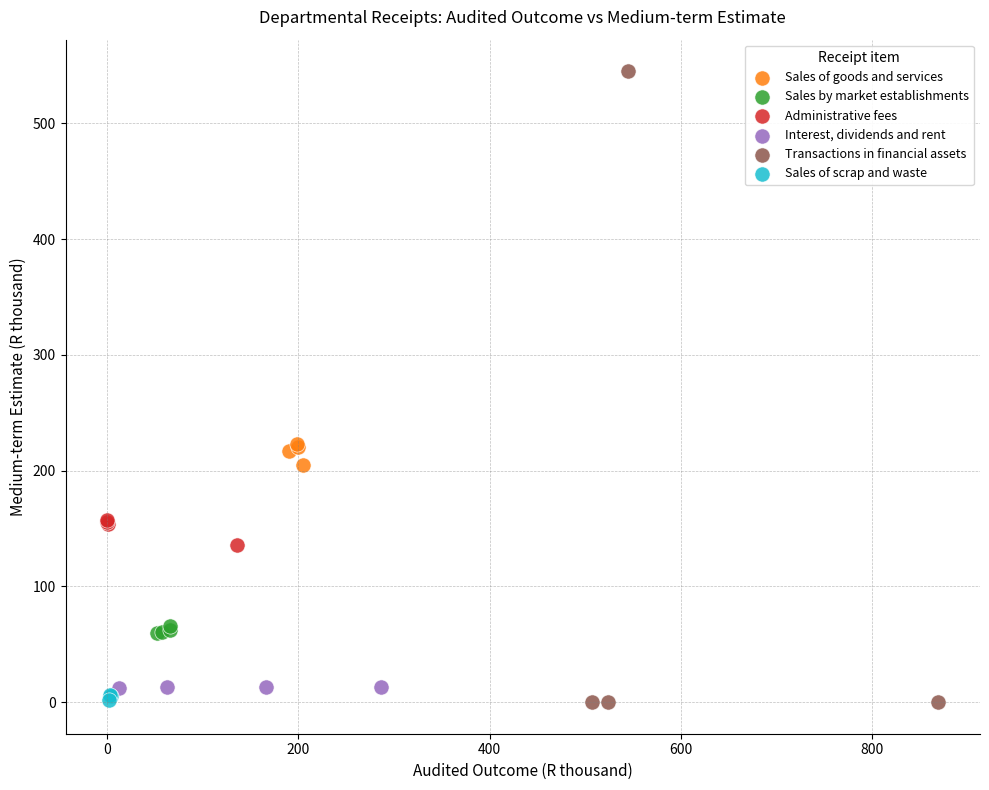

Which series contains the highest Y value?

Transactions in financial assets